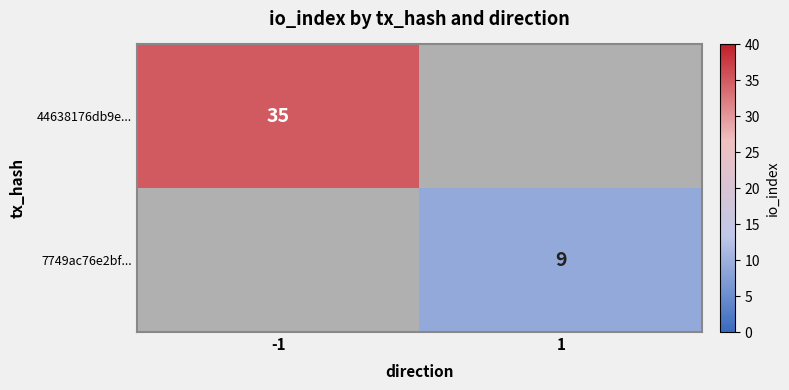

The value of 44638176db9e... at -1 is 21.3. True or false?

False